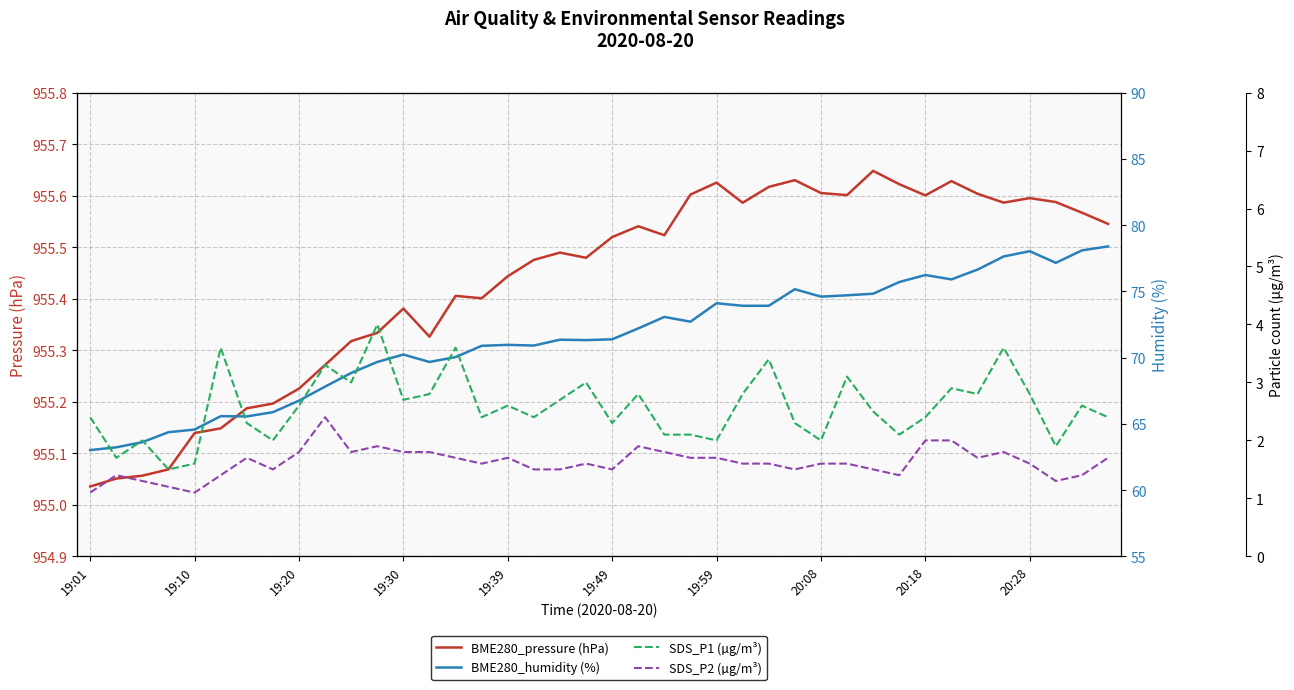

Reading left to right, transcribe all the data shown in this chart.

BME280_pressure (hPa): 955.0	955.1	955.1	955.1	955.1	955.1	955.2	955.2	955.2	955.3	955.3	955.3	955.4	955.3	955.4	955.4	955.4	955.5	955.5	955.5	955.5	955.5	955.5	955.6	955.6	955.6	955.6	955.6	955.6	955.6	955.6	955.6	955.6	955.6	955.6	955.6	955.6	955.6	955.6	955.5
BME280_humidity (%): 63.0	63.2	63.6	64.4	64.6	65.6	65.6	65.9	66.8	67.8	68.8	69.7	70.2	69.7	70.0	70.9	71.0	70.9	71.3	71.3	71.4	72.2	73.1	72.7	74.1	73.9	73.9	75.2	74.6	74.7	74.8	75.7	76.2	75.9	76.6	77.6	78.0	77.2	78.1	78.4
SDS_P1 (µg/m³): 2.4	1.7	2.0	1.5	1.6	3.6	2.3	2.0	2.6	3.3	3.0	4.0	2.7	2.8	3.6	2.4	2.6	2.4	2.7	3.0	2.3	2.8	2.1	2.1	2.0	2.8	3.4	2.3	2.0	3.1	2.5	2.1	2.4	2.9	2.8	3.6	2.8	1.9	2.6	2.4
SDS_P2 (µg/m³): 1.1	1.4	1.3	1.2	1.1	1.4	1.7	1.5	1.8	2.4	1.8	1.9	1.8	1.8	1.7	1.6	1.7	1.5	1.5	1.6	1.5	1.9	1.8	1.7	1.7	1.6	1.6	1.5	1.6	1.6	1.5	1.4	2.0	2.0	1.7	1.8	1.6	1.3	1.4	1.7